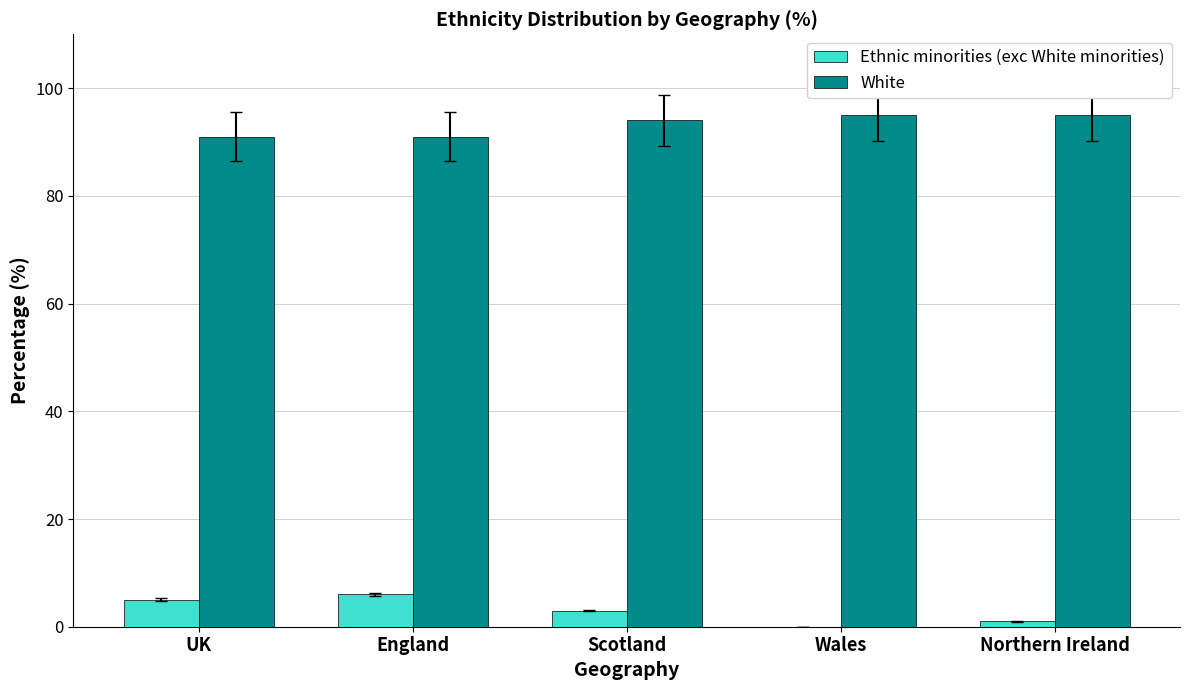

What is the total value across all series at Wales?

95